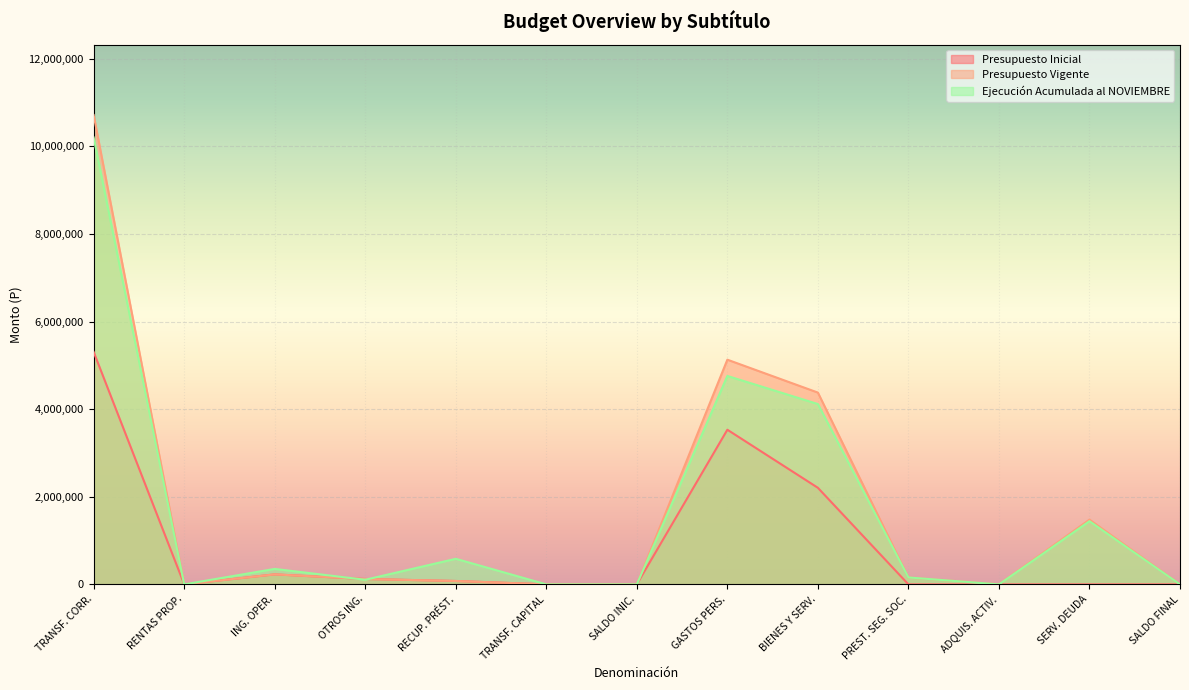

Is the value of Ejecución Acumulada al NOVIEMBRE at ING. OPER. greater than the value of Presupuesto Vigente at SALDO FINAL?

Yes